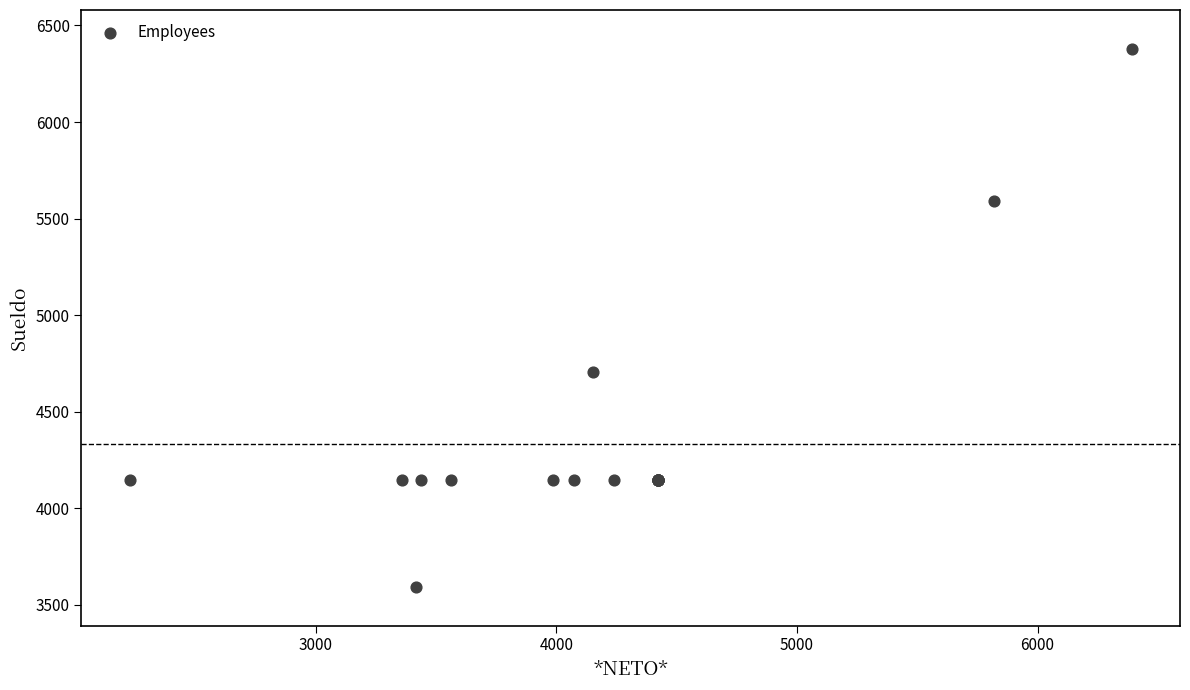

What Y value in the scatter plot is closest to 4986?

4705.4